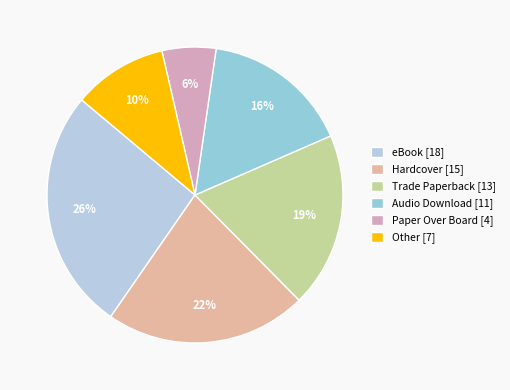

Is it true that Other is 1% of the pie?

False